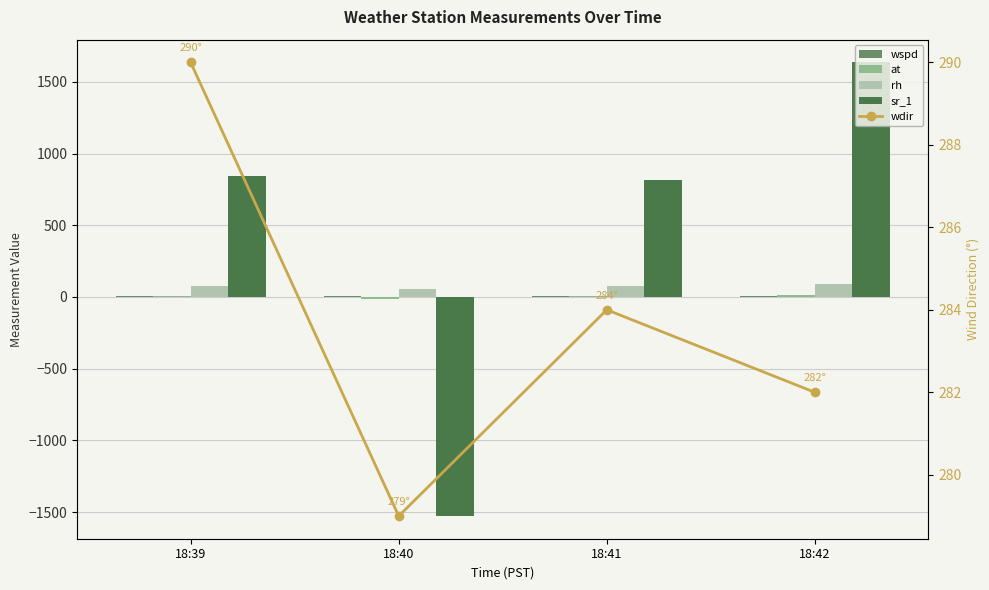

Which category has the lowest value in the sr_1 series?

18:40